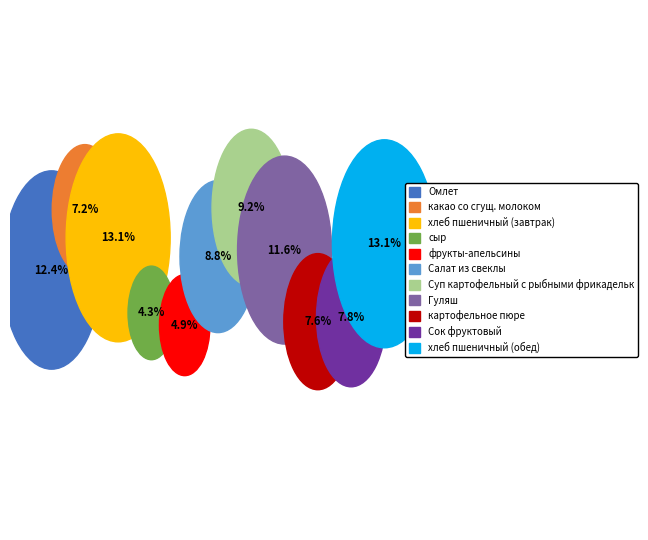

Approximately how many times larger is the value at картофельное пюре compared to хлеб пшеничный (обед)?

0.6